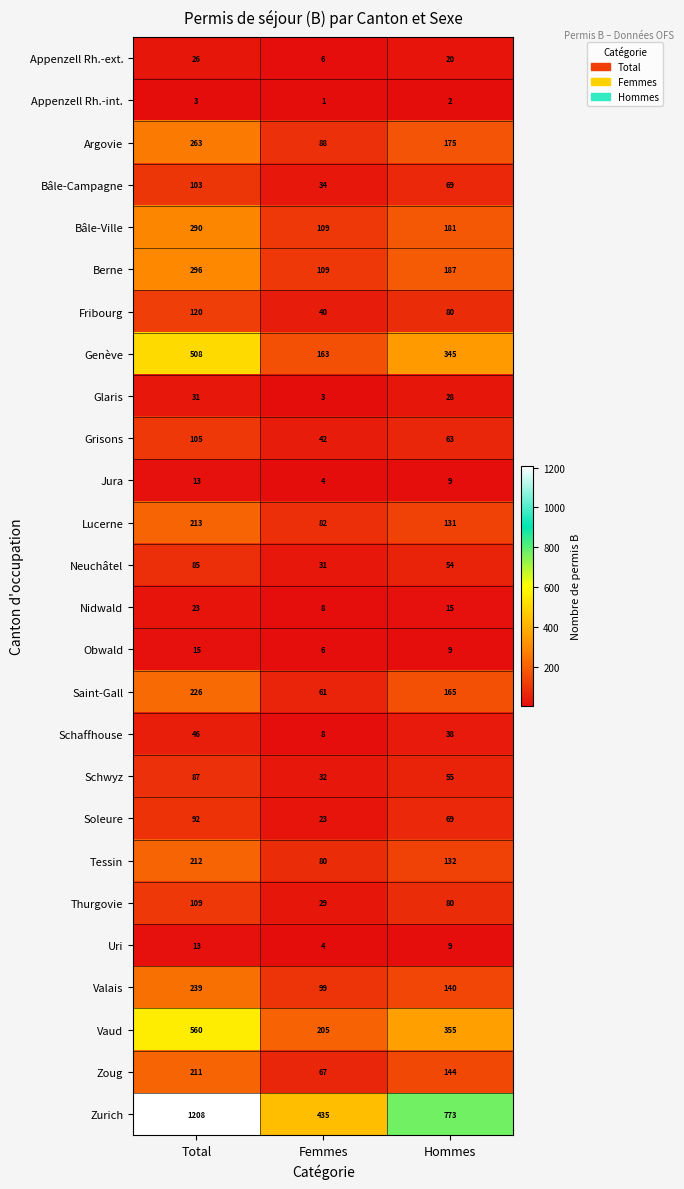

True or false: Saint-Gall has a value of 226 at Total.

True